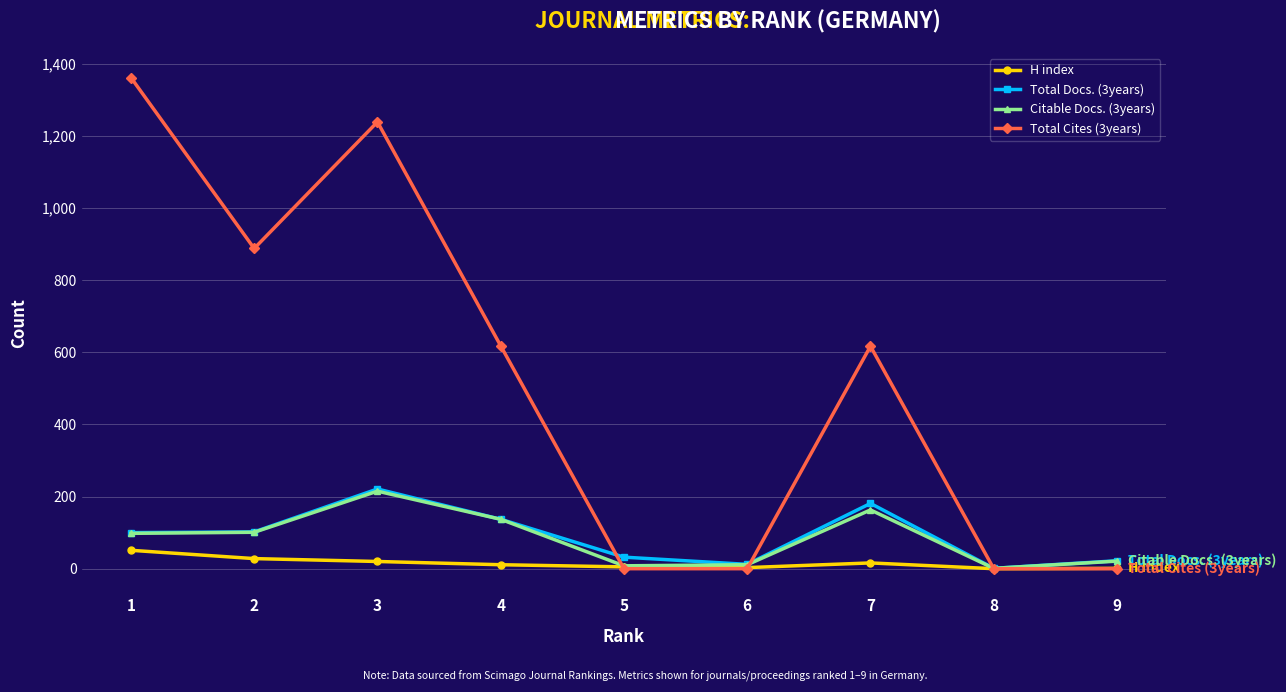

What is the sum of all Total Docs. (3years) values?

808